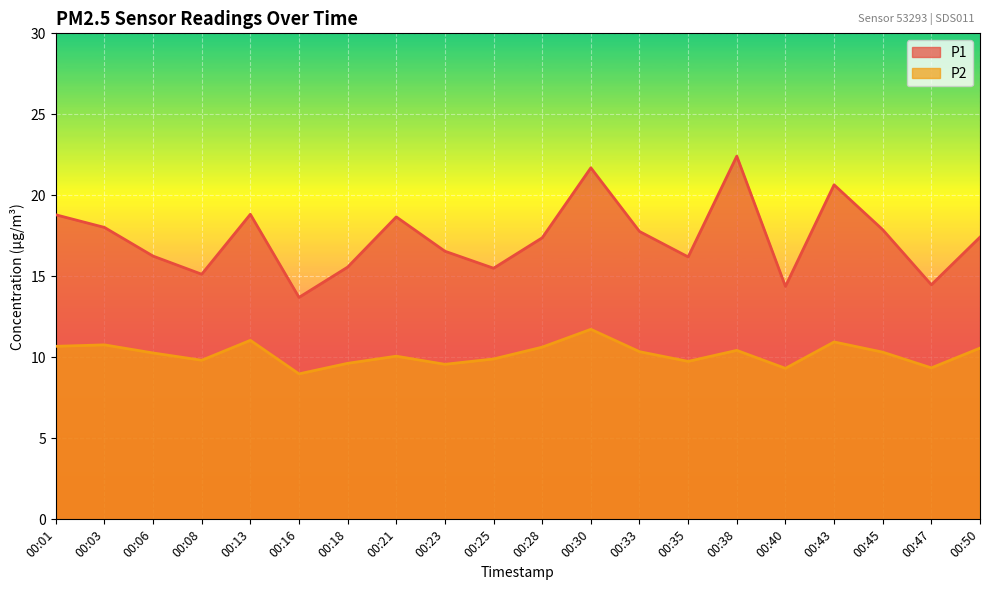

Between 00:25 and 00:33, which series saw the biggest shift?

P1